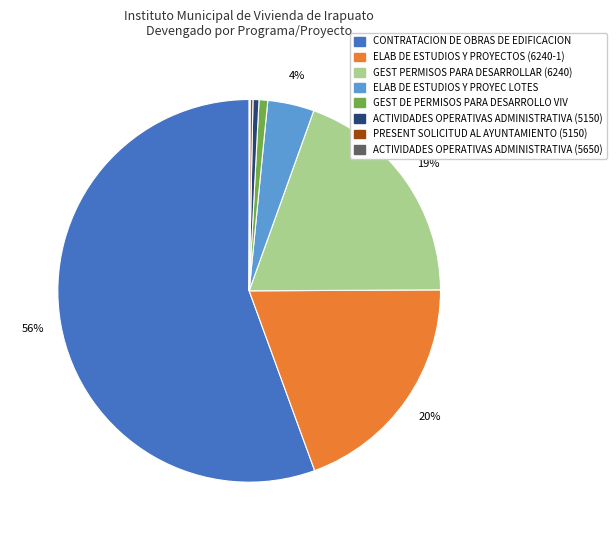

Which category has the biggest portion of the pie?

CONTRATACION DE OBRAS DE EDIFICACION